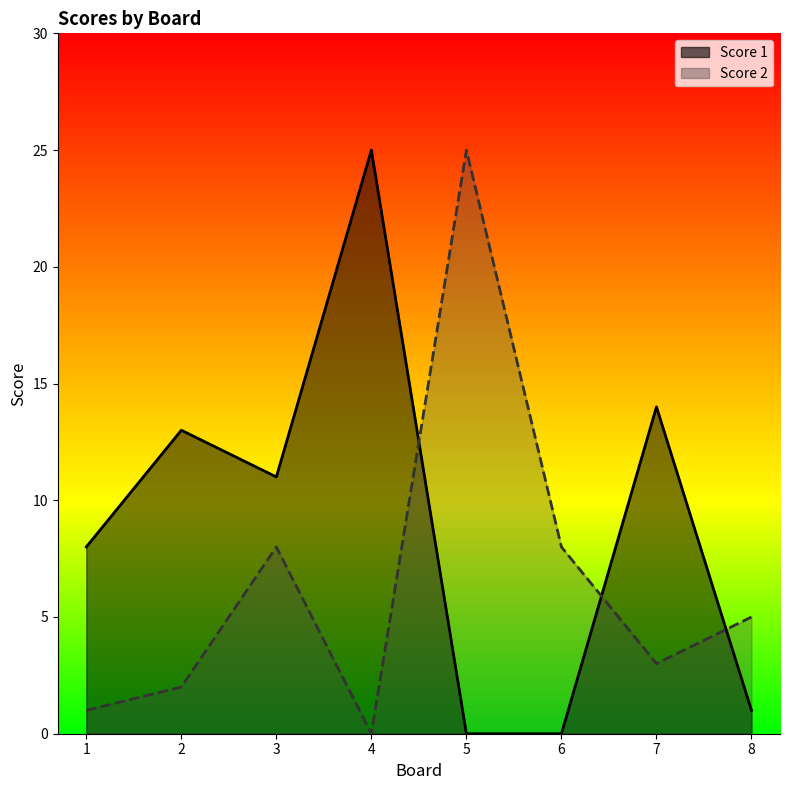

What is the difference between the maximum and minimum values in the Score 1 series?

25